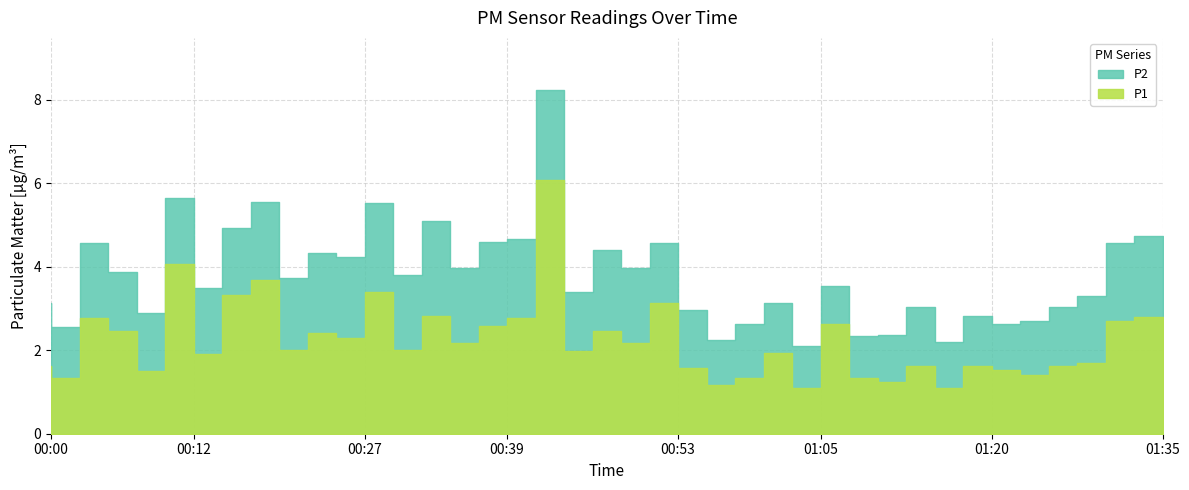

Rank the series by their average value, from lowest to highest.

P2, P1